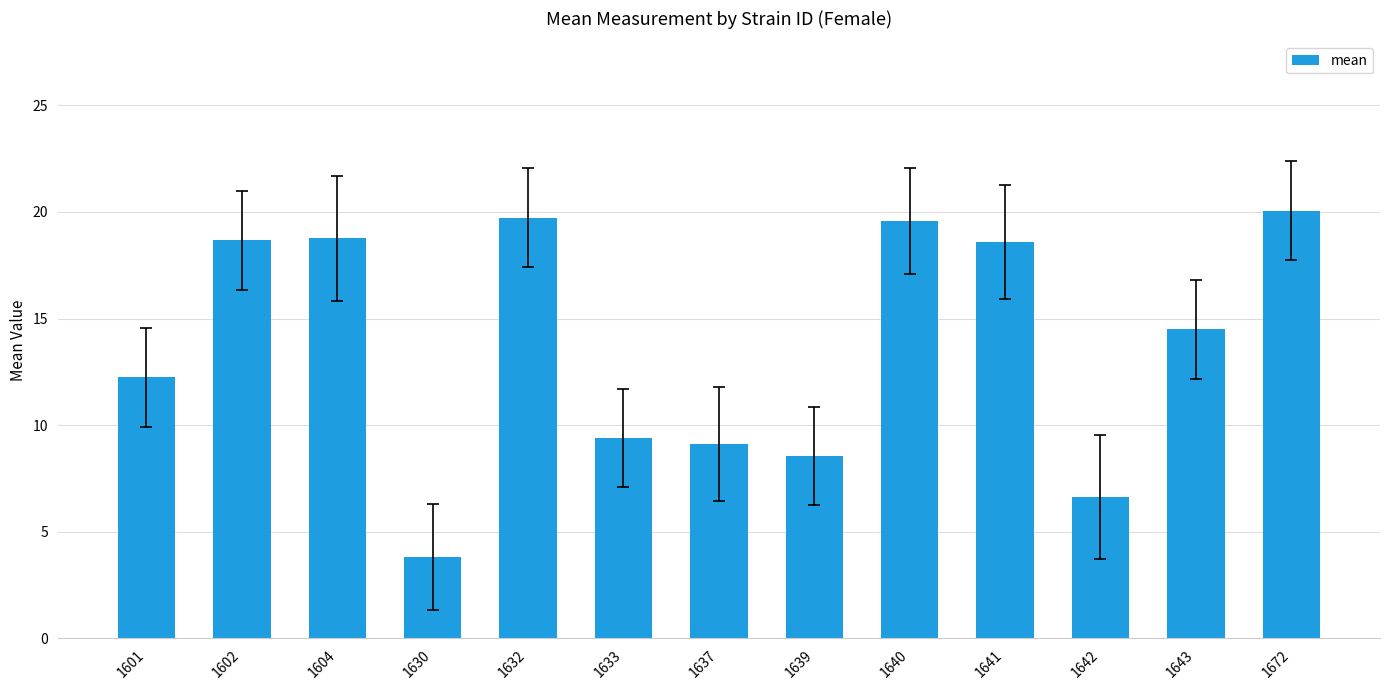

The value at 1602 is 5.6. True or false?

False